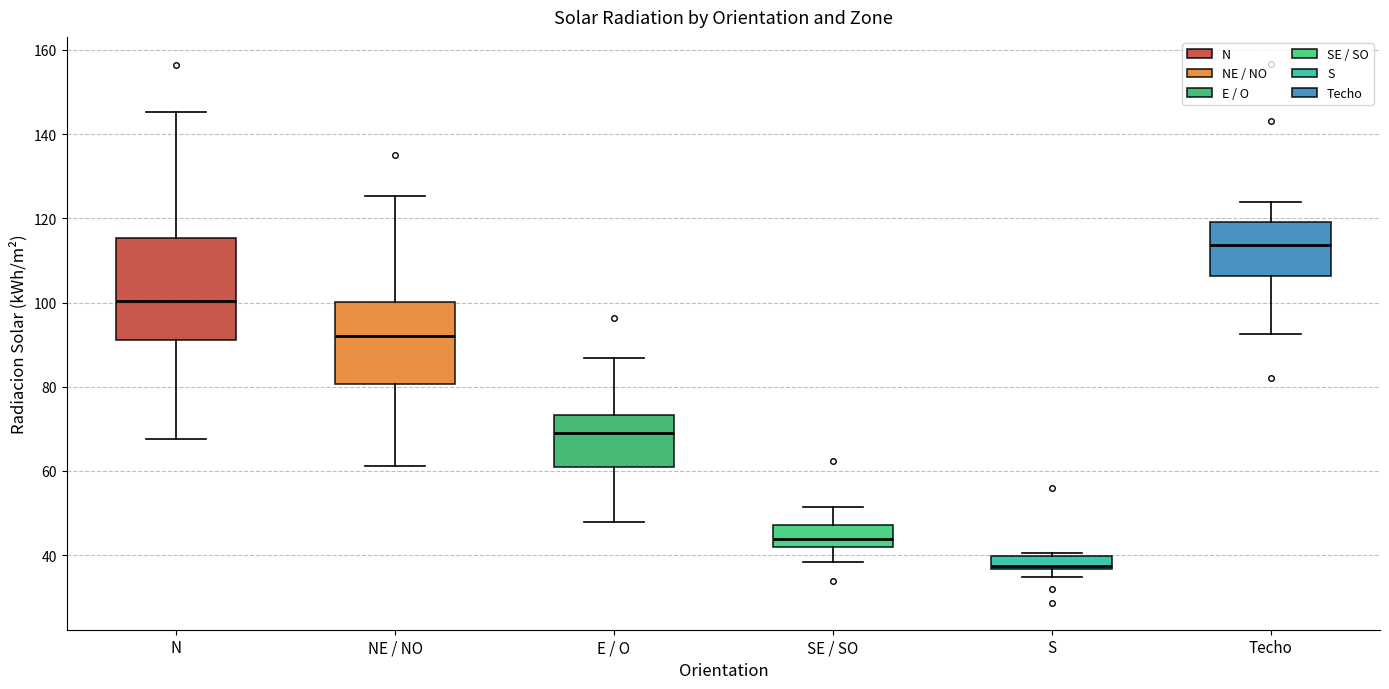

Which box's median line is the lowest?

S